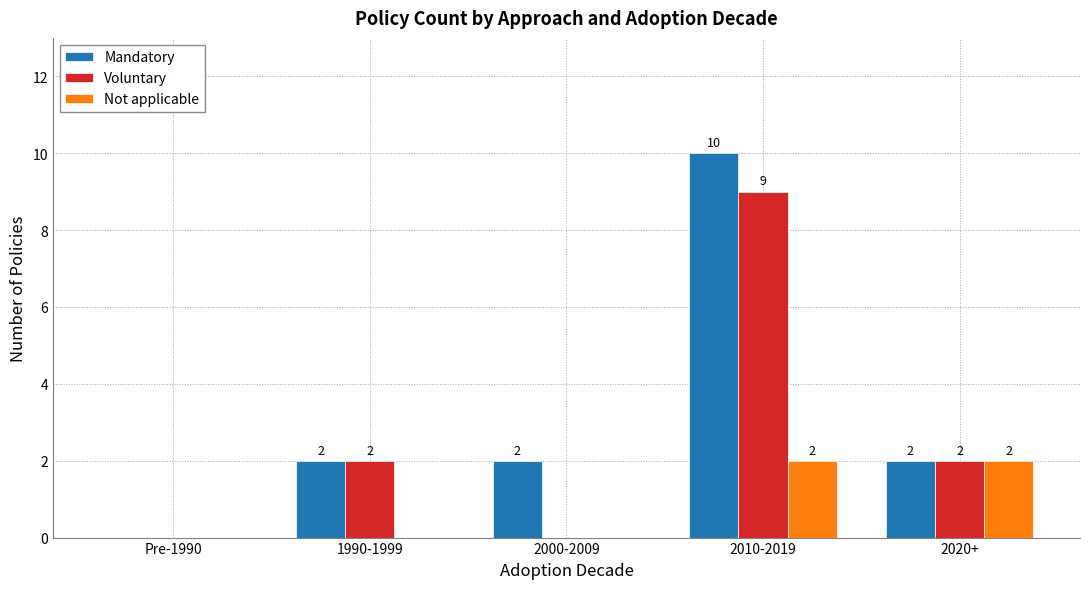

Which series has the largest total across all categories?

Mandatory